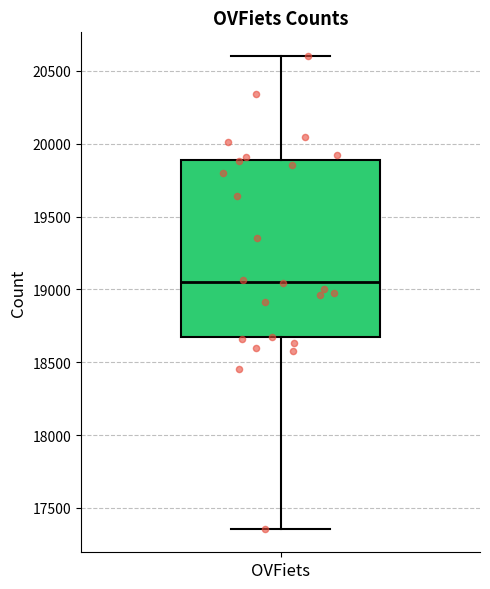

Where does the median line of the box for OVFiets sit on the y-axis? The values are not printed on the chart, so give them approximately, as read against the axis.

19050